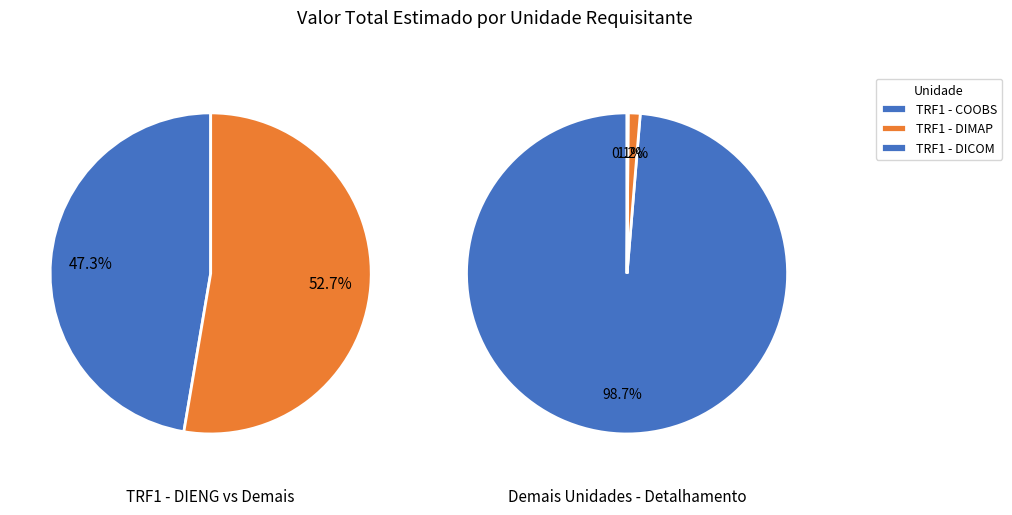

Which slice represents more than half of the pie?

TRF1 - COOBS